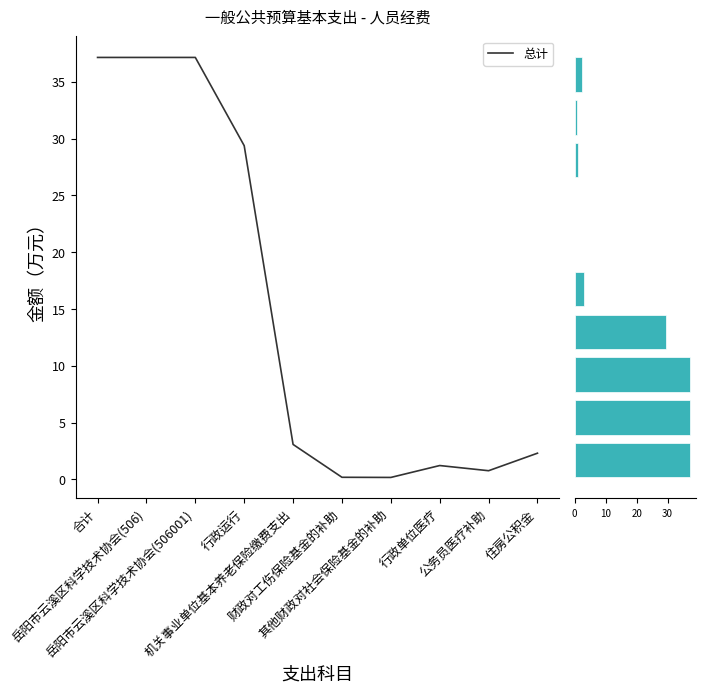

What is the difference between the values at 行政单位医疗 and 岳阳市云溪区科学技术协会(506001)?

35.9